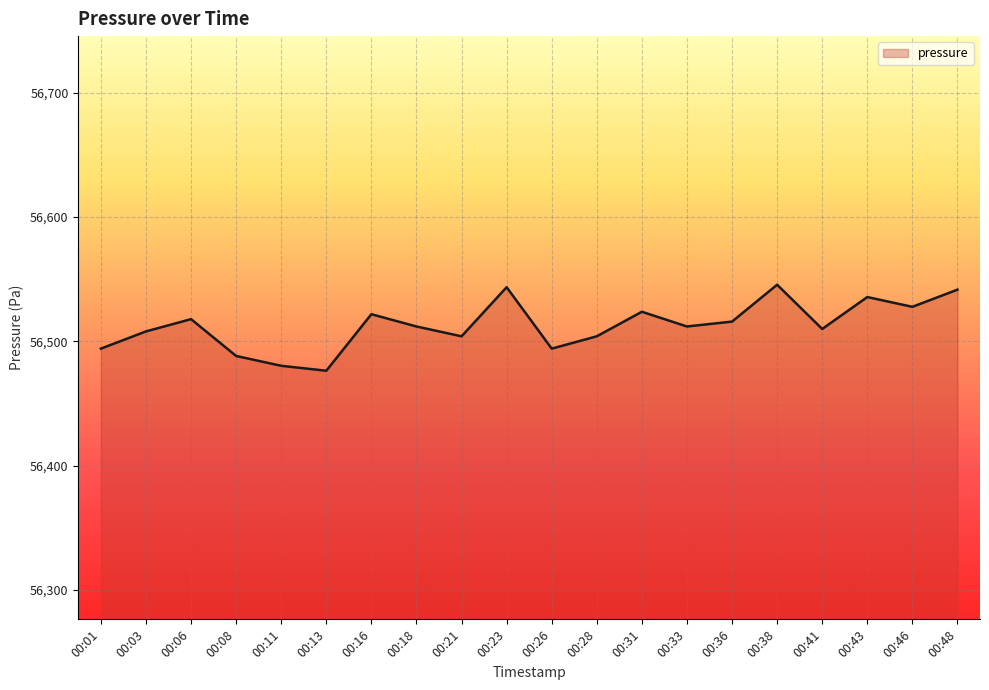

What is the average value?

56512.8